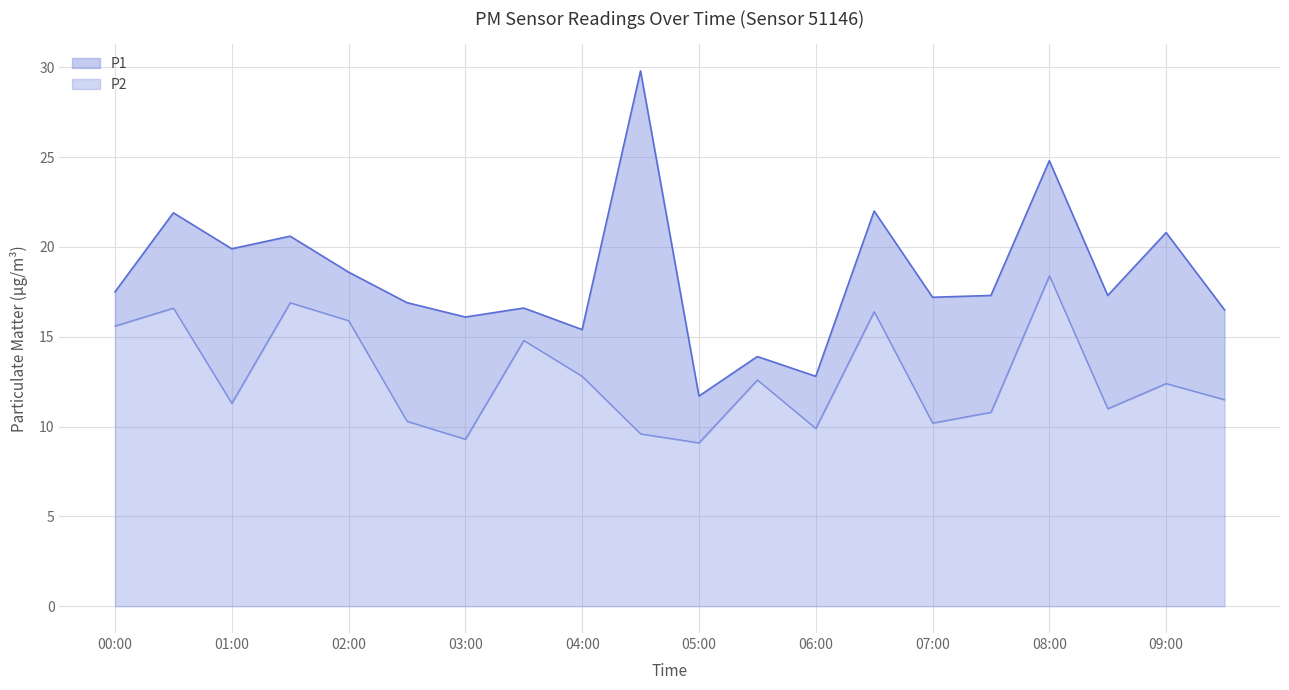

Count the number of data series in this chart.

2